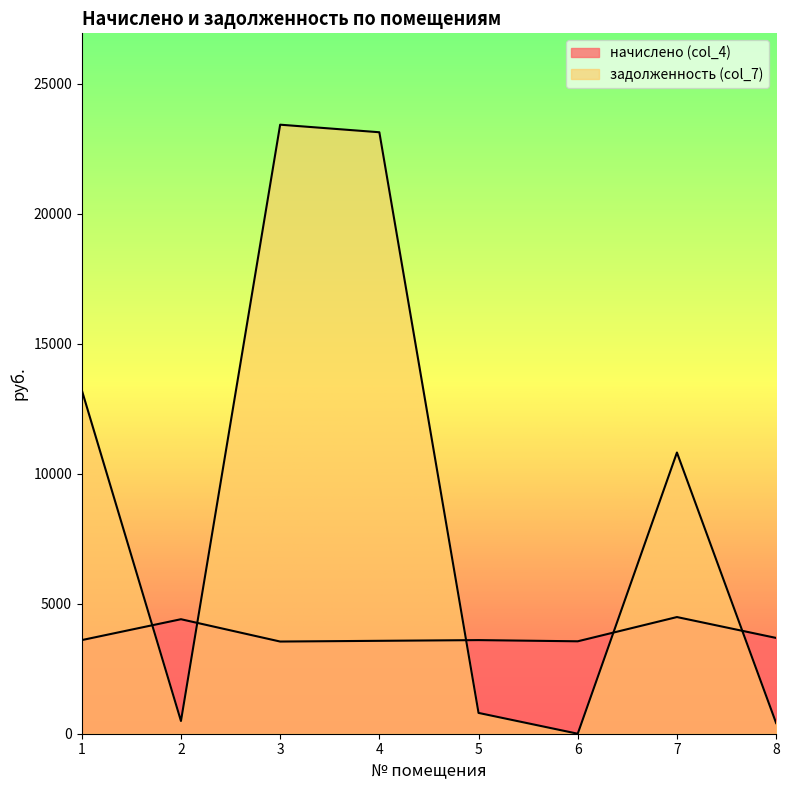

True or false: начислено (col_4) has a value of 3601.3 at 5.

True